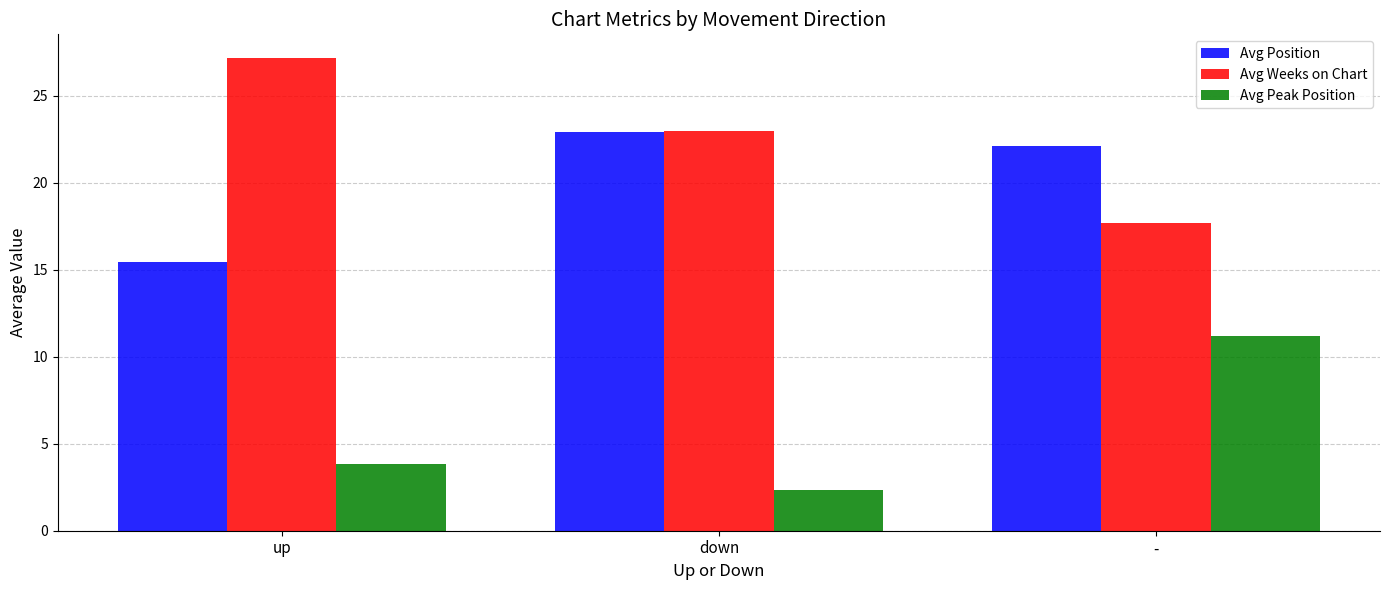

Rank the series by their maximum value, from highest to lowest.

Avg Weeks on Chart, Avg Position, Avg Peak Position